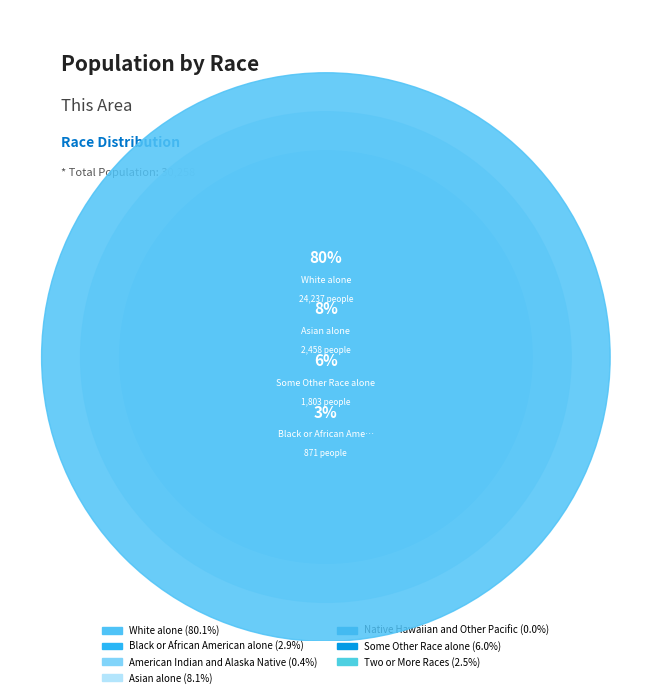

Which slice is the largest?

White alone